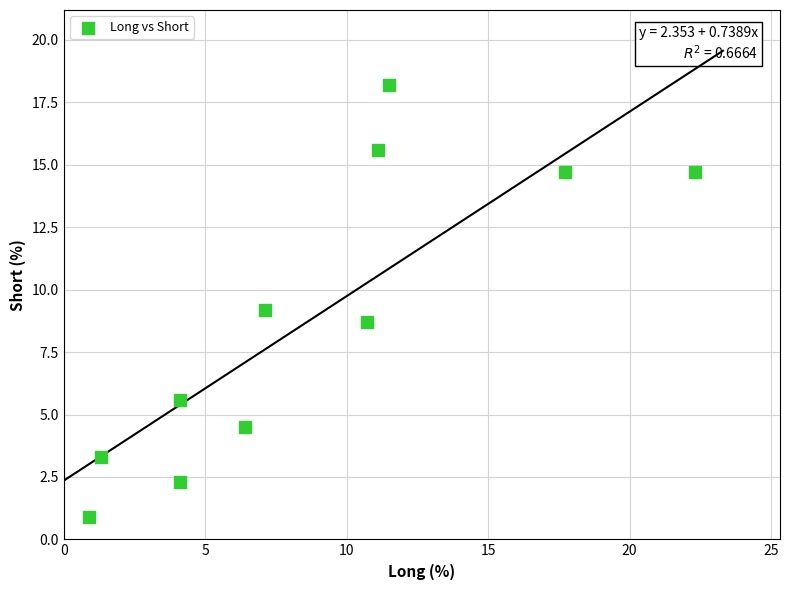

What is the range of Y values (max minus min)?

17.3